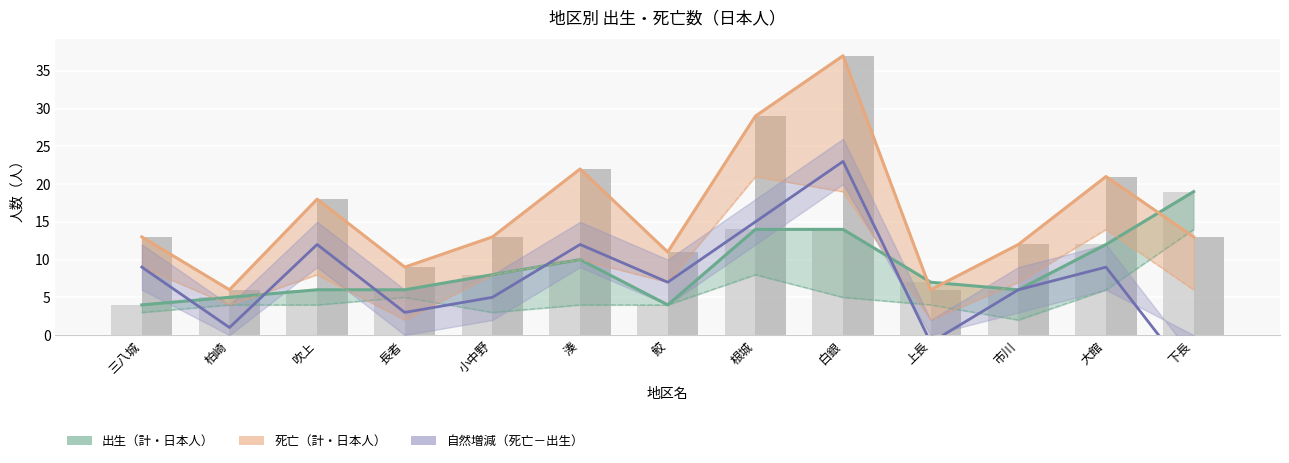

How many bars are there in total?

26